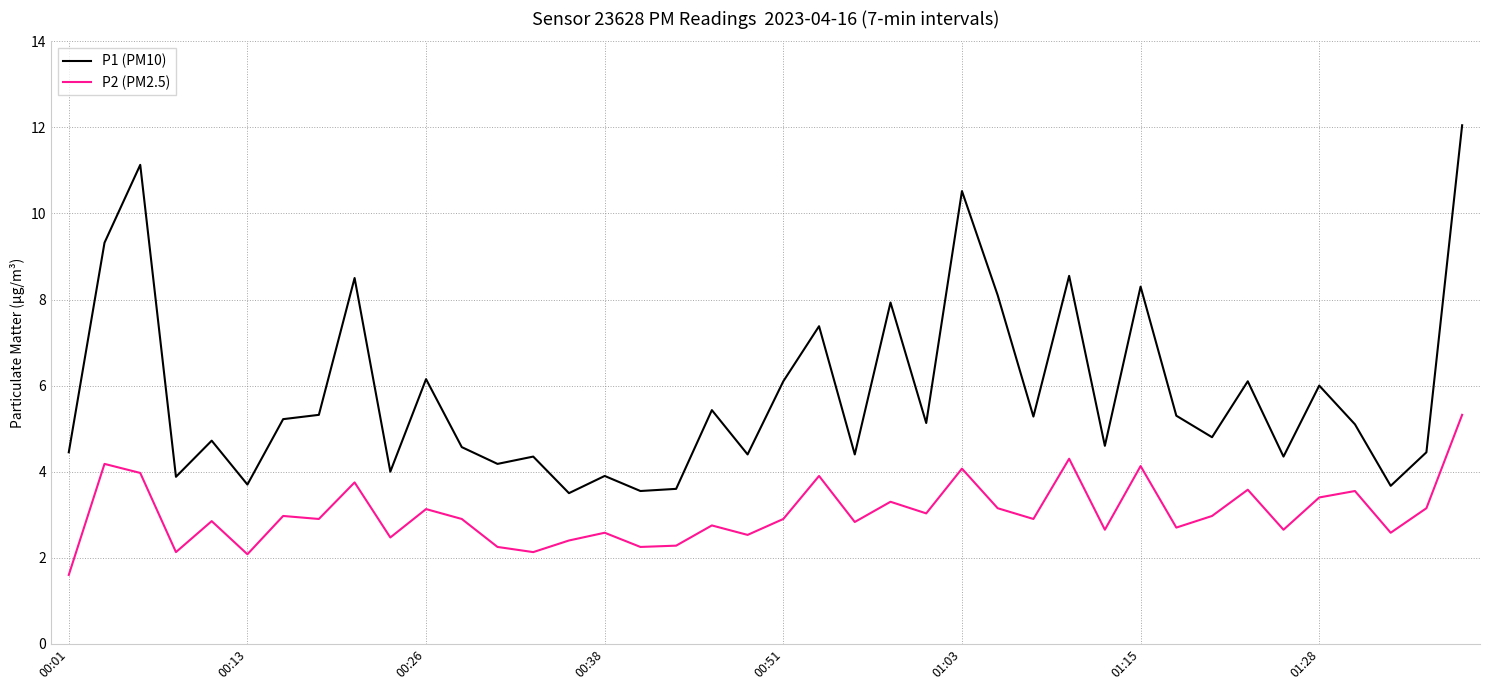

Rank the series by their maximum value, from highest to lowest.

P1 (PM10), P2 (PM2.5)